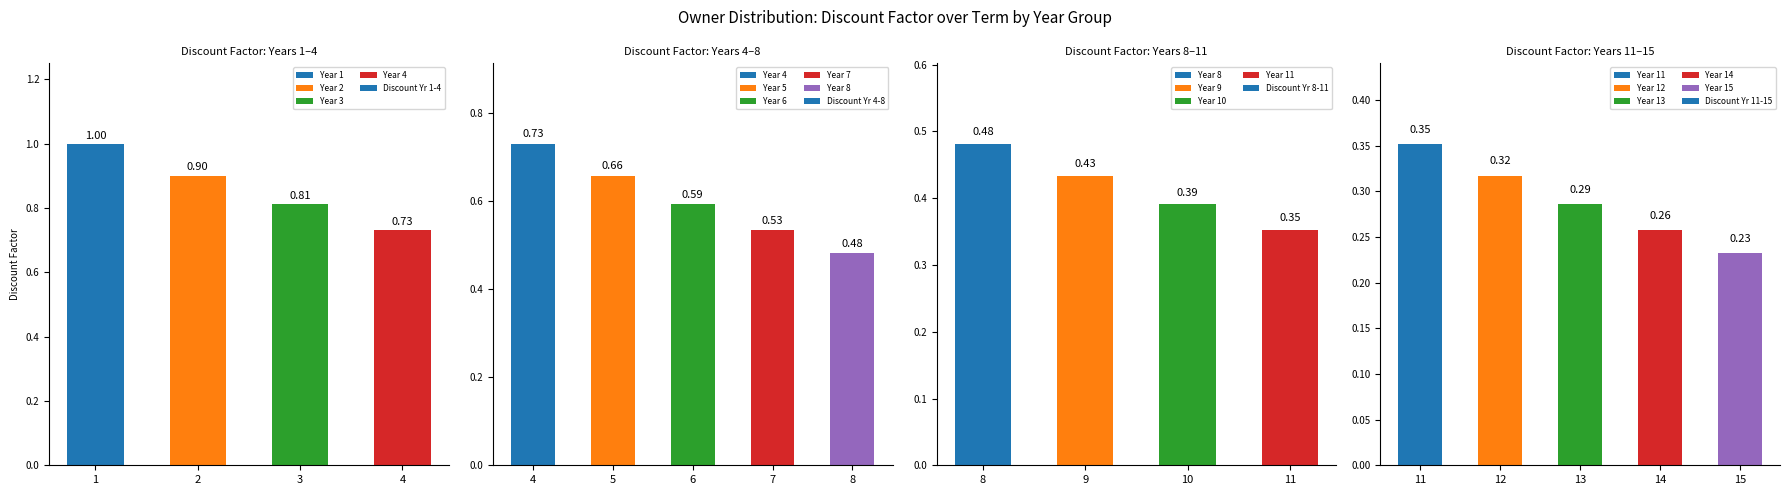

Which series has the largest total across all categories?

Discount